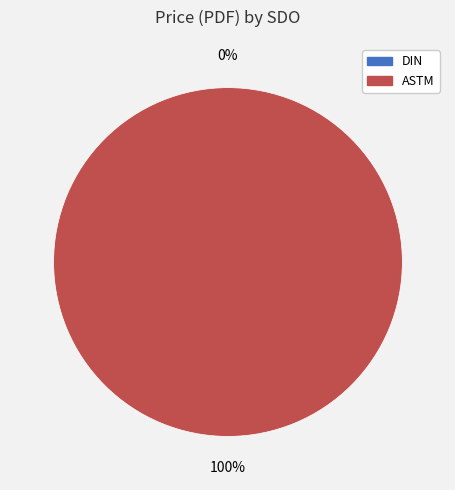

Is it true that DIN is 0% of the pie?

True